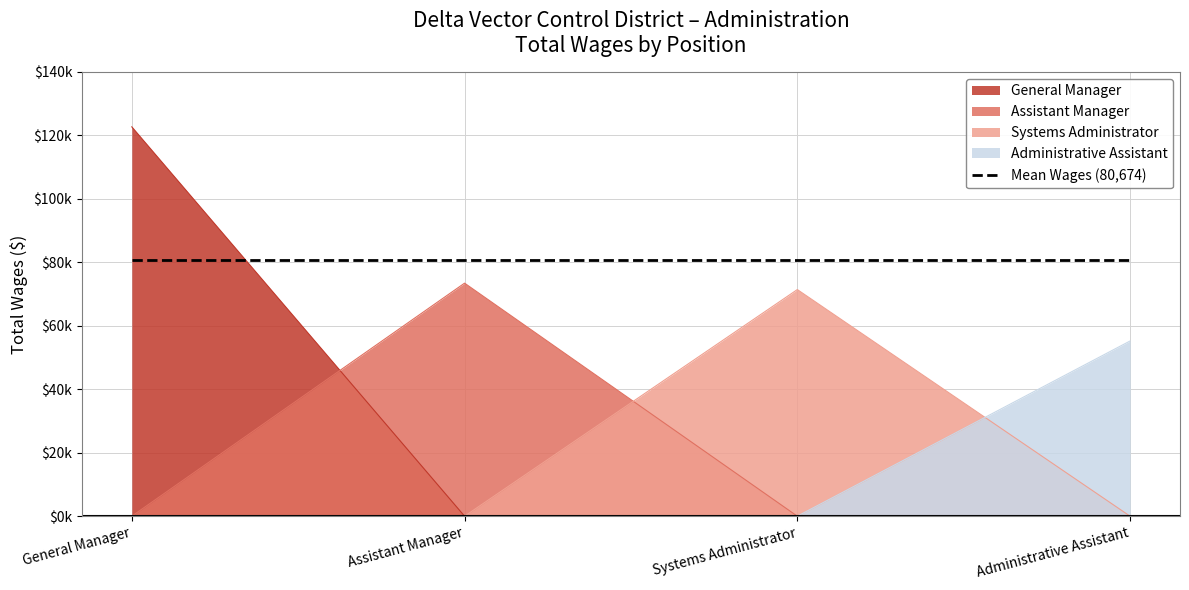

List the labels in order of value, largest first.

General Manager, Assistant Manager, Systems Administrator, Administrative Assistant